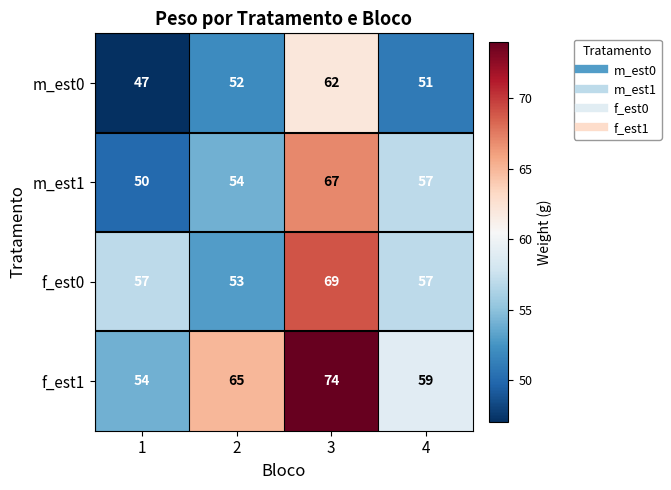

True or false: m_est1 has a value of 54 at 2.

True